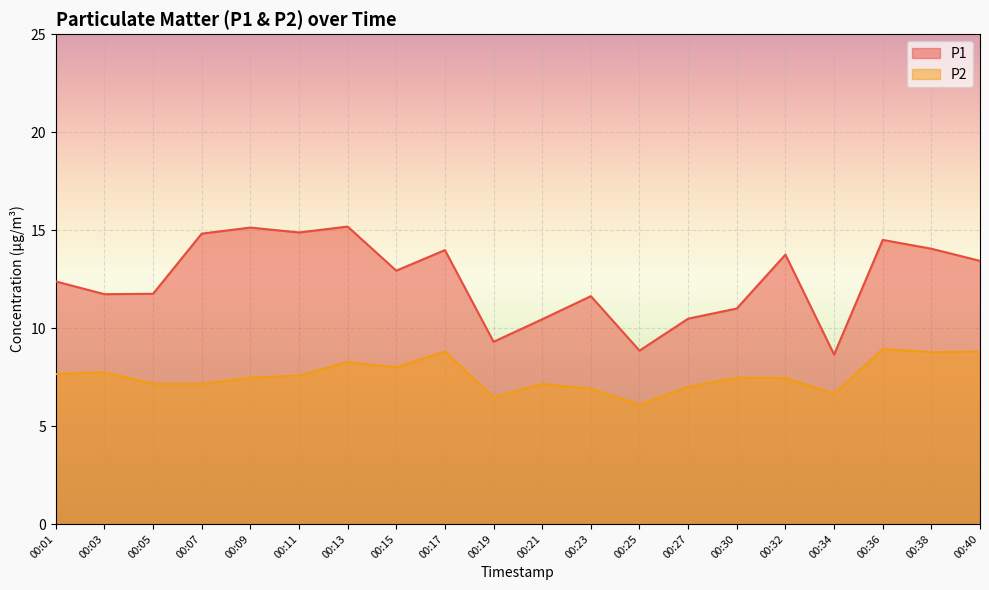

List the labels in order of P1 value, smallest first.

00:34, 00:25, 00:19, 00:21, 00:27, 00:30, 00:23, 00:03, 00:05, 00:01, 00:15, 00:40, 00:32, 00:17, 00:38, 00:36, 00:07, 00:11, 00:09, 00:13